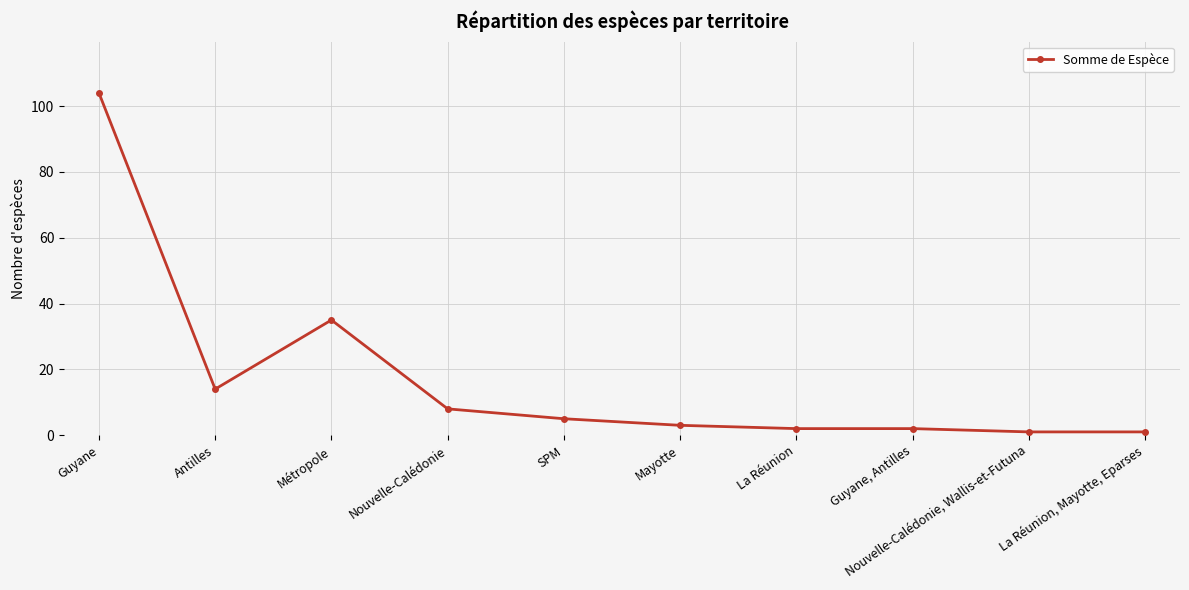

Which label corresponds to the largest value in the chart?

Guyane